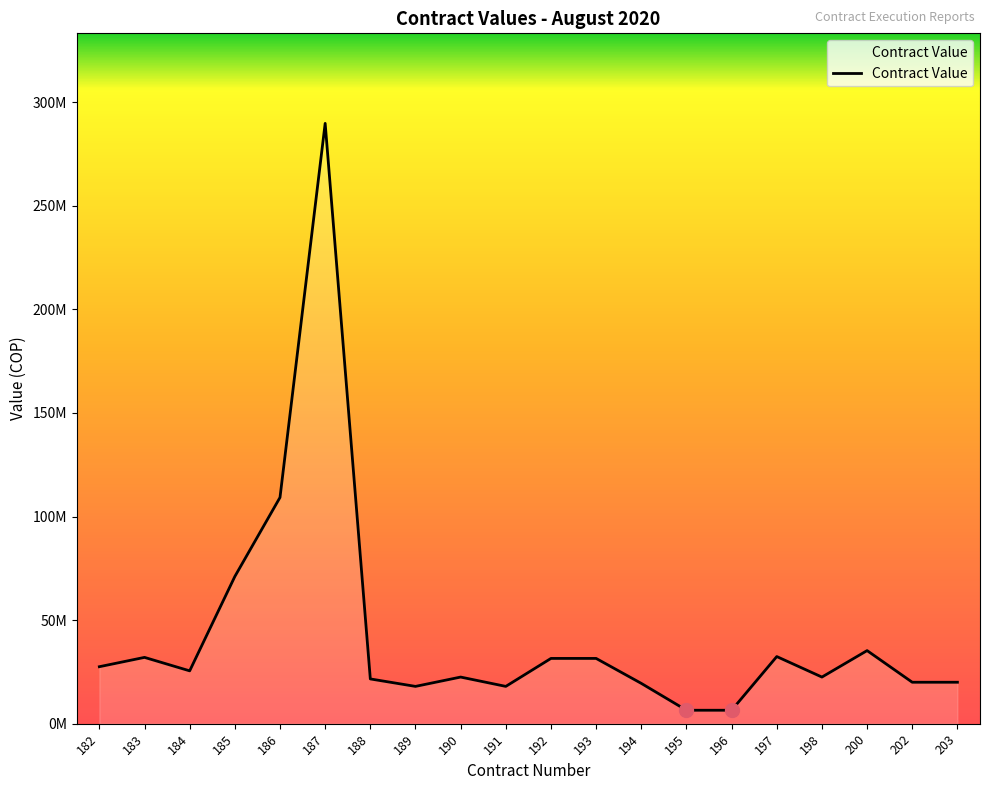

Does the chart have visible grid lines?

No